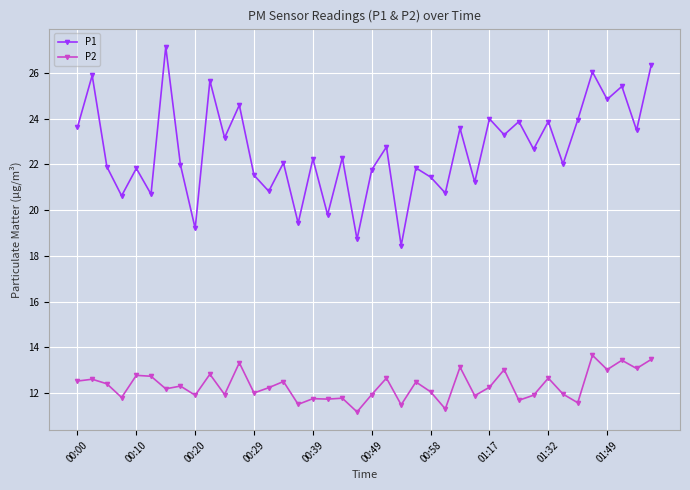

List the series in order of their peak value, lowest first.

P2, P1